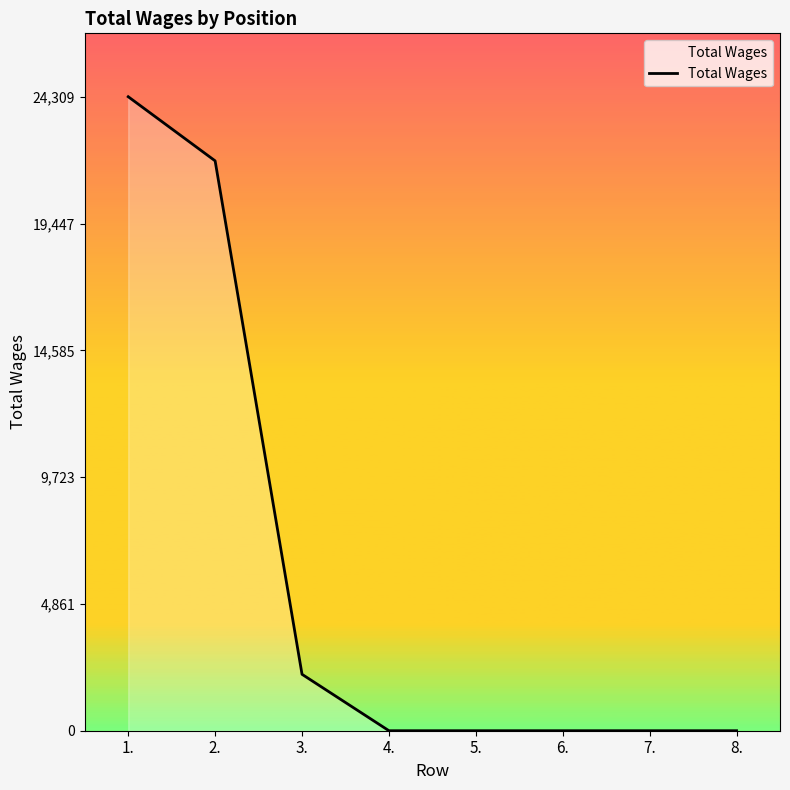

Is it true that the value at 5. is -15609?

False